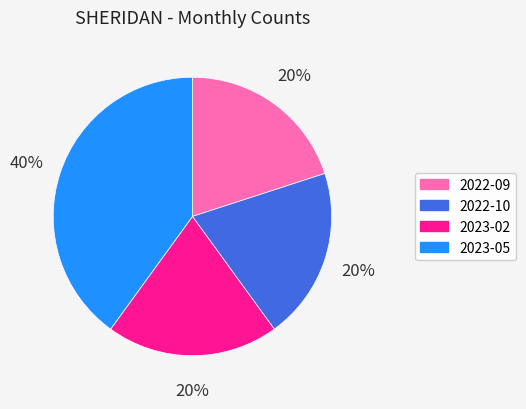

Is there a majority slice in this chart?

No